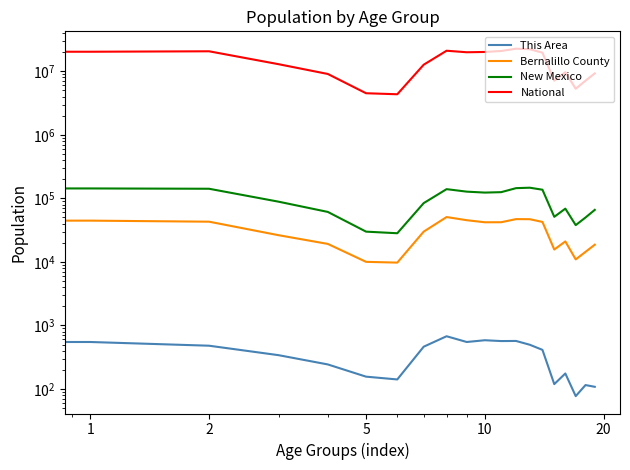

Is this an area chart (filled region under the line)?

No